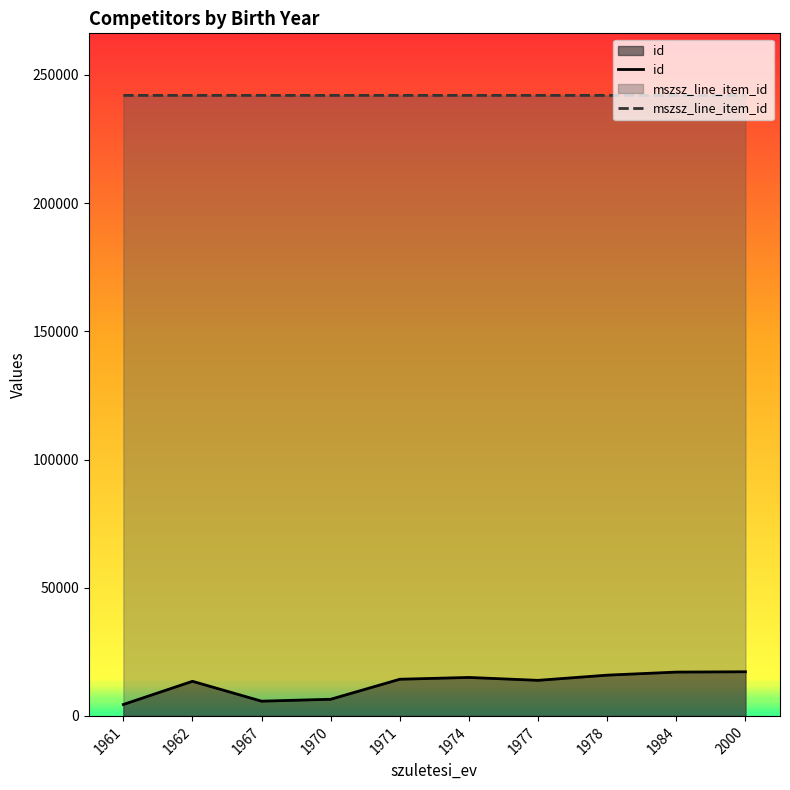

Count the mszsz_line_item_id values in the range 242012 to 242013.

10